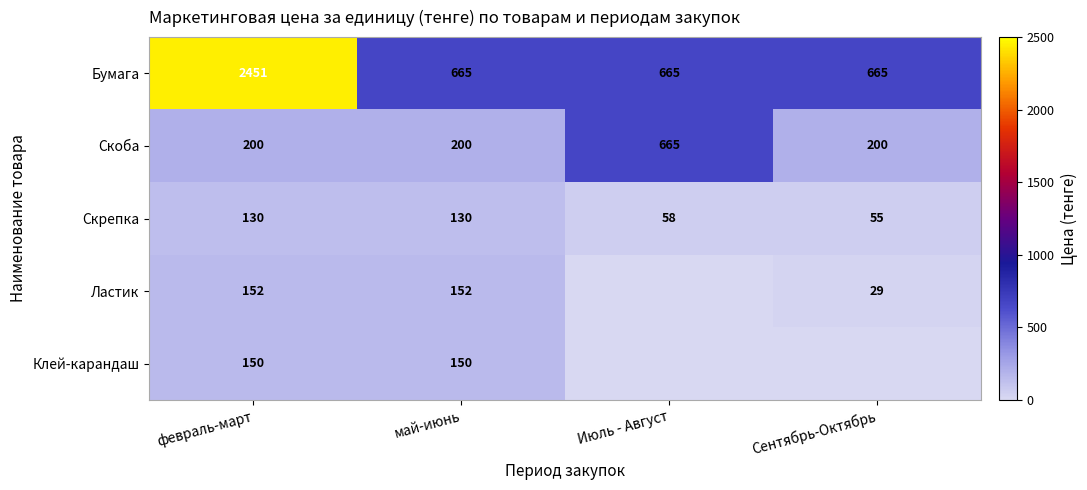

What is the total value across all series at февраль-март?

3083